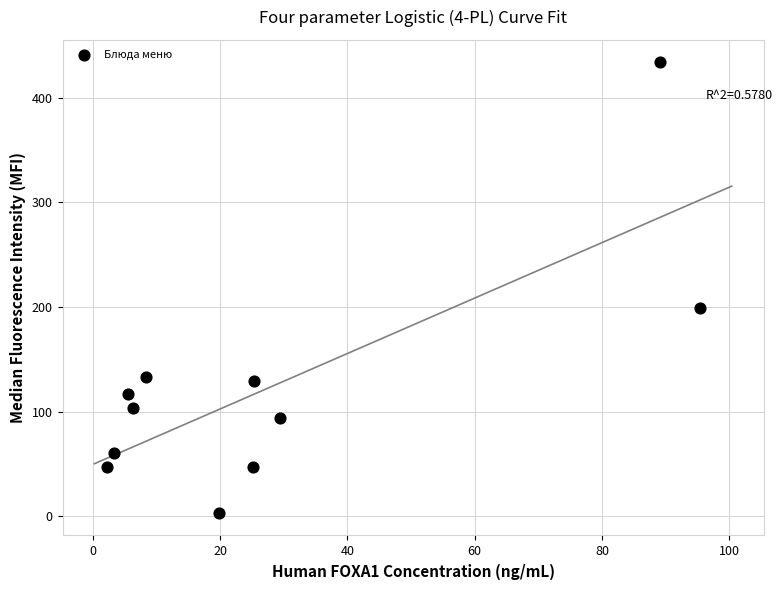

What is the range of Y values (max minus min)?

431